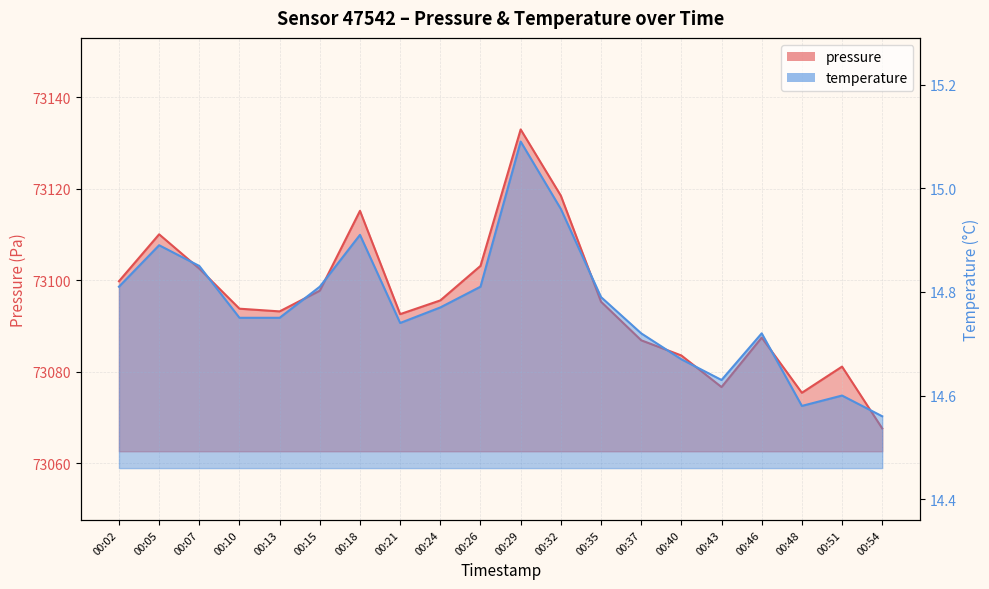

At 00:21, list the series in order from largest to smallest.

pressure, temperature